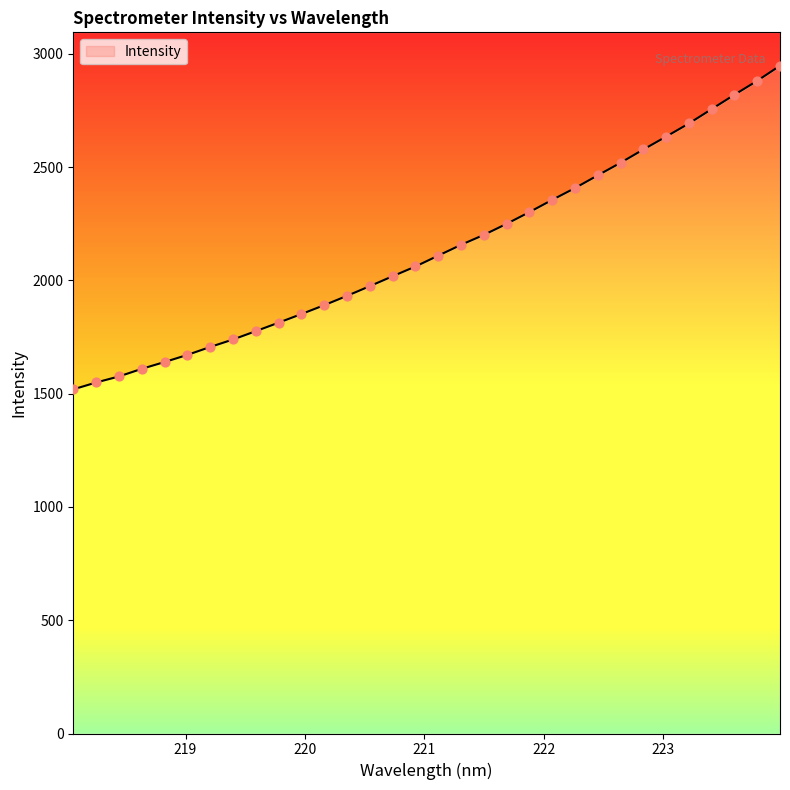

Approximately how many times larger is the value at 222.4538 compared to 219.0156?

1.5